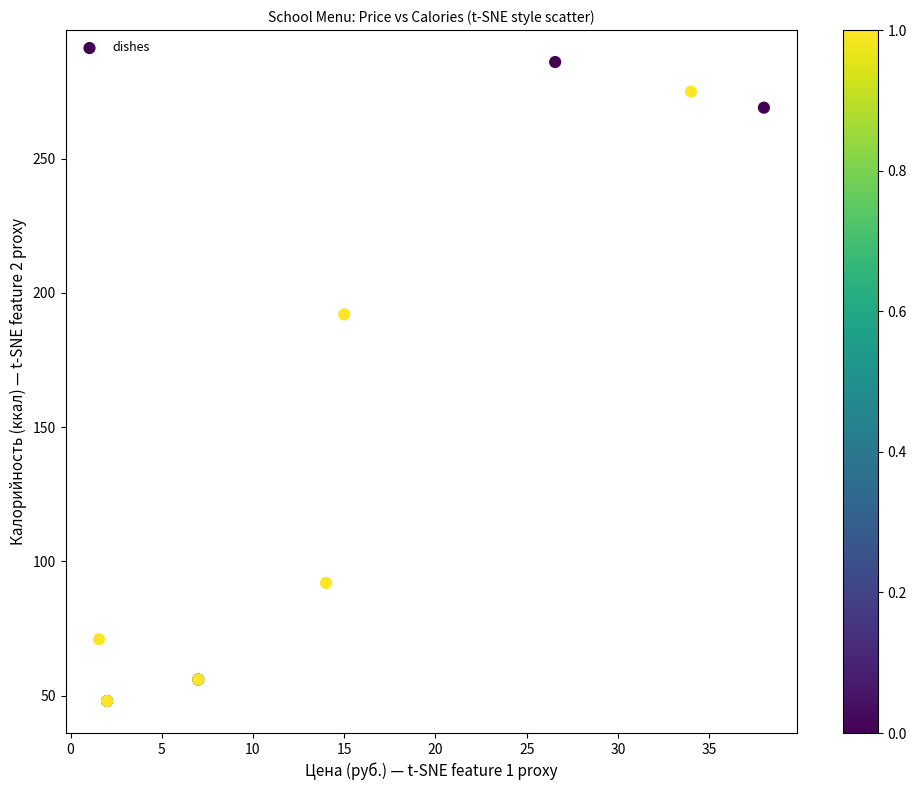

What Y value in the scatter plot is closest to 167?

192